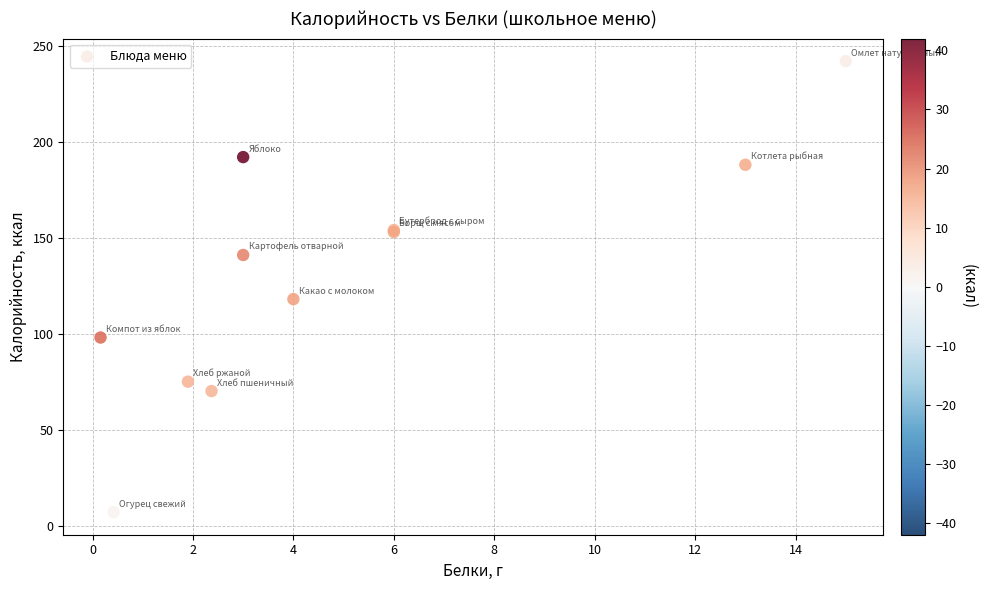

What Y value in the scatter plot is closest to 124?

118.0